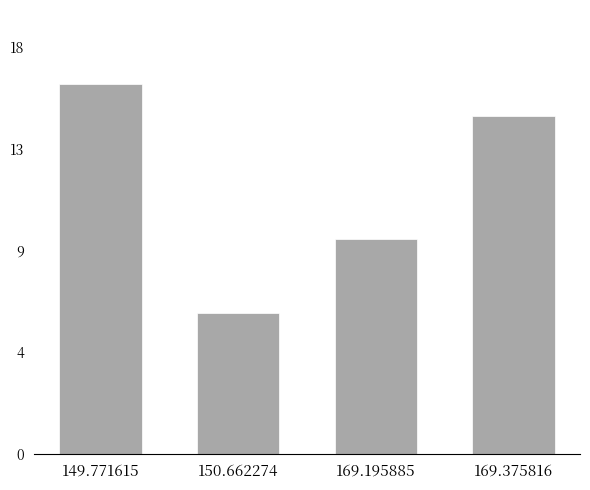

Are the bars horizontal?

No